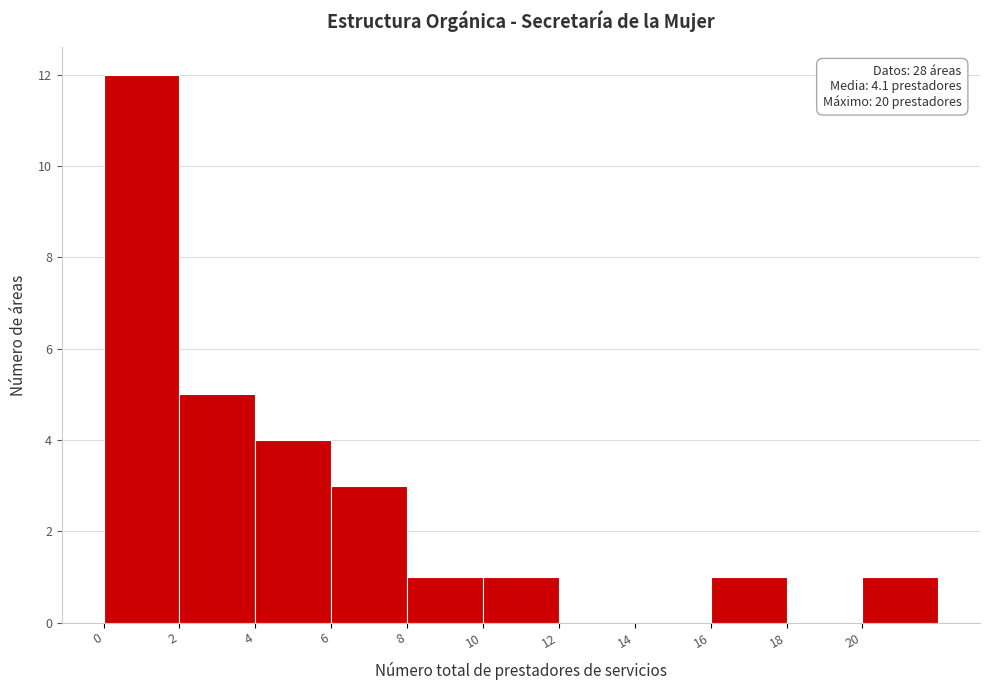

Which range on the x-axis has the tallest bar?

0 to 2